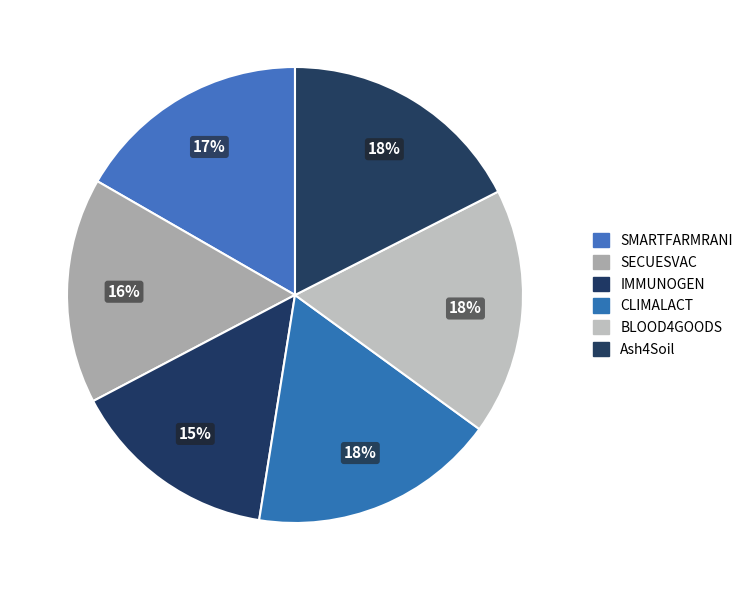

Which category has the smallest portion of the pie?

IMMUNOGEN